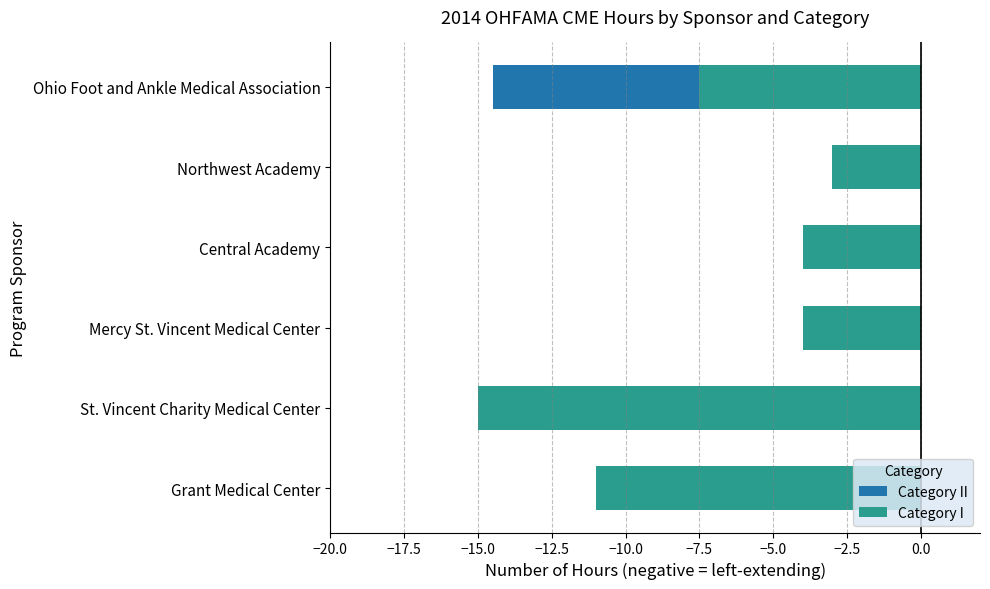

What is the difference between the maximum and second lowest values in the Category I series?

8.0